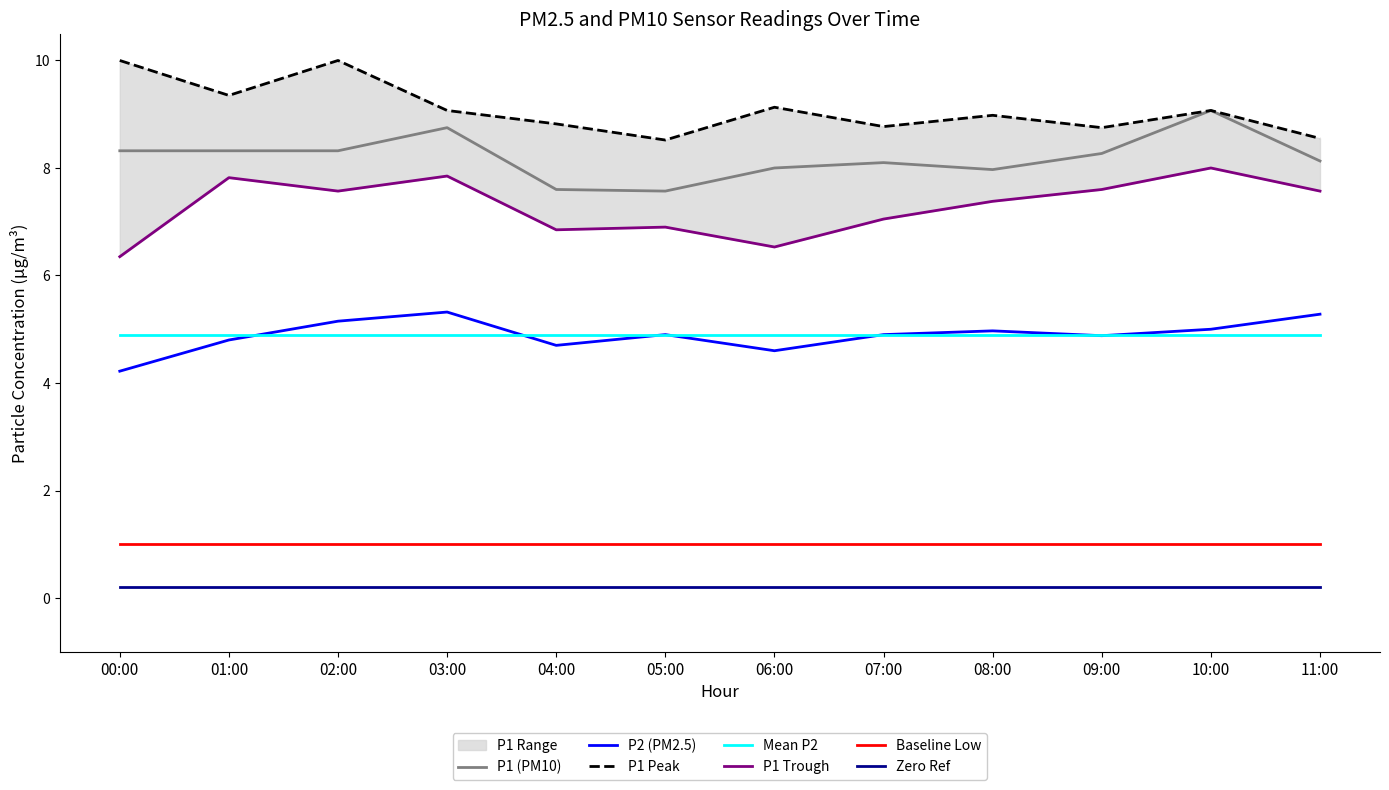

True or false: P2 has more than 2 interior local peaks.

True